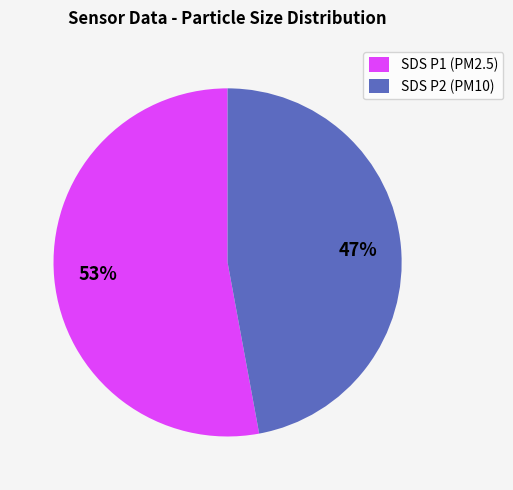

Count the number of slices in the pie.

2